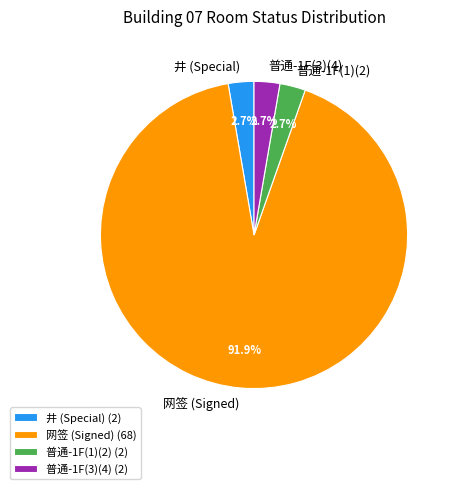

How much of the chart is everything except 井 (Special)?

97.3%